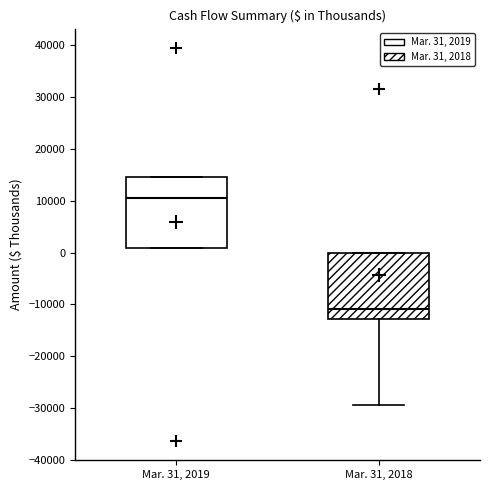

Reading left to right, transcribe this box plot: for each box, give where its median line is, the range the box spans, and where its two whiskers end, as read against the y-axis. The values are not printed on the chart, so give them approximately, as read against the axis.

Mar. 31, 2019: median 11000, box 1000 to 15000, whiskers 1000 to 15000
Mar. 31, 2018: median -11000, box -13000 to 0, whiskers -29000 to 0